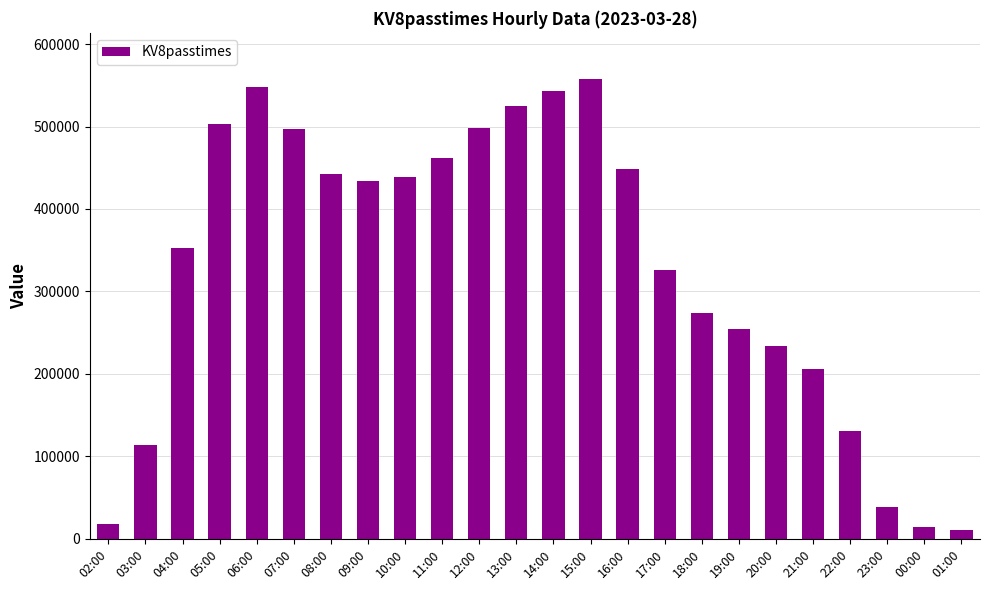

At which label is the value closest to 284006?

18:00